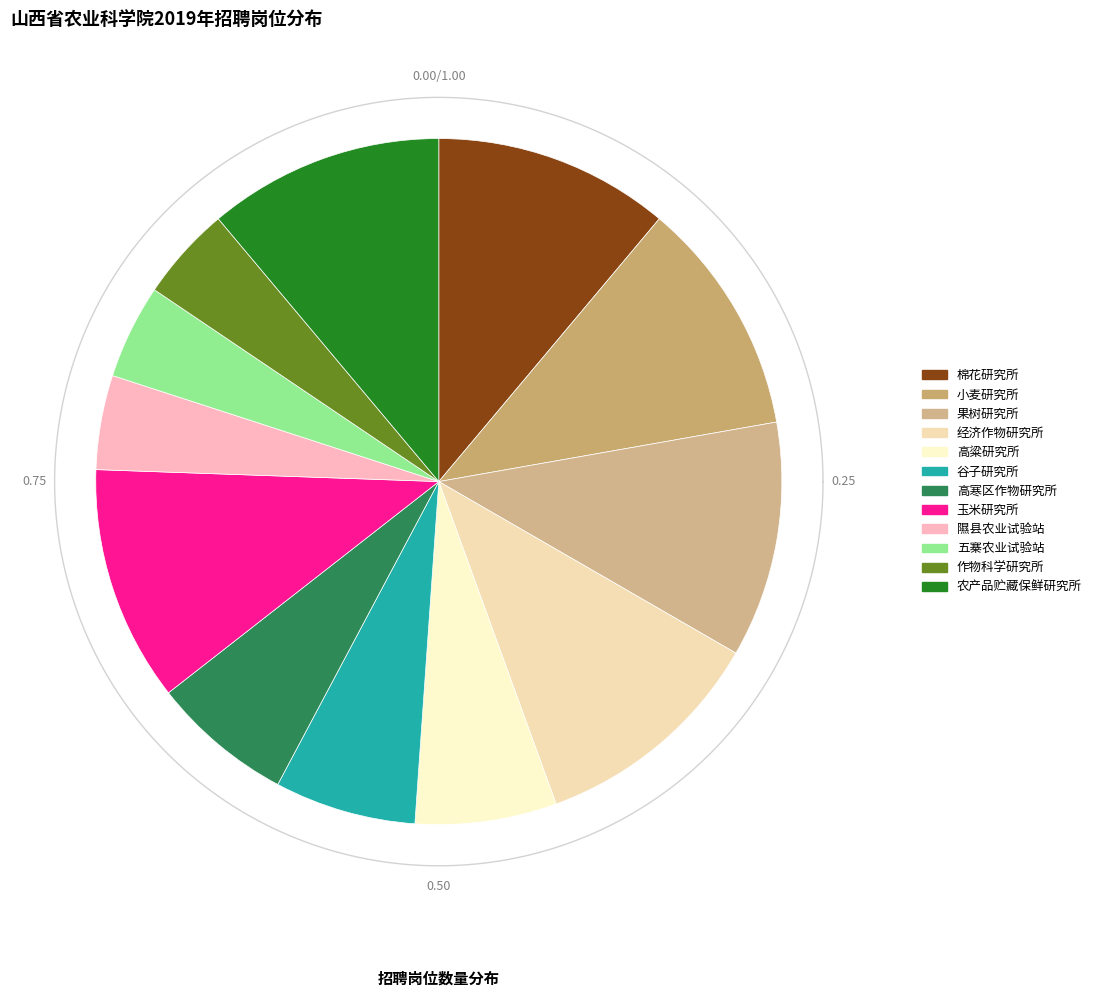

To the nearest percent, what percentage of the pie is 果树研究所?

11%